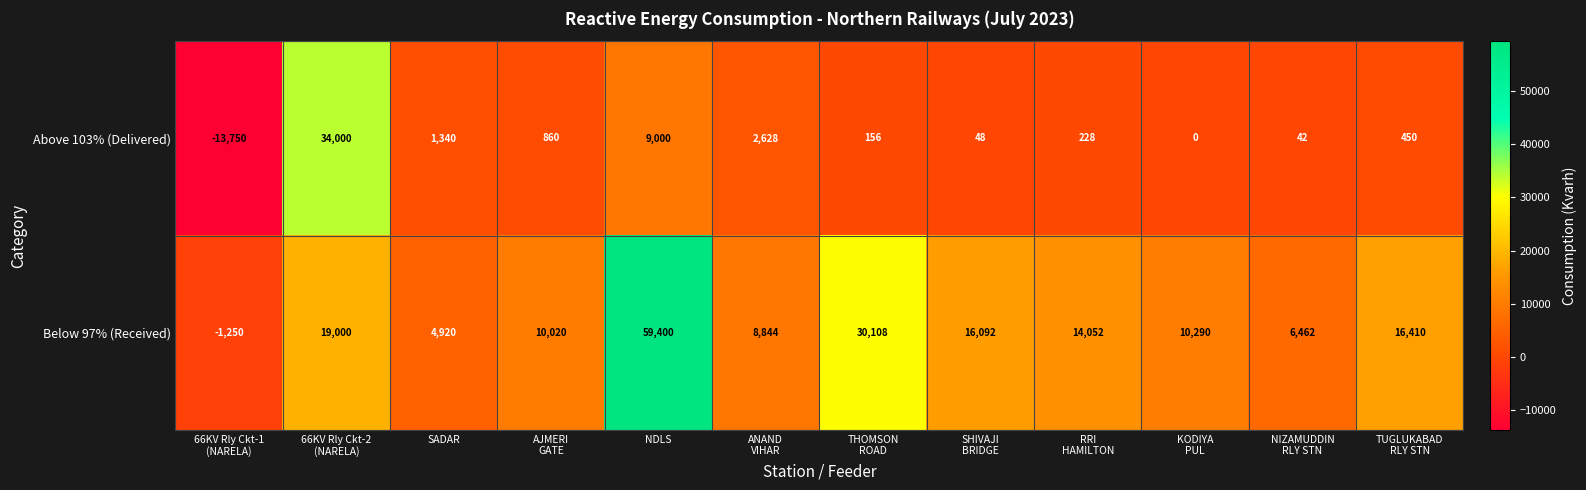

At how many categories does at least one series exceed 10470?

6